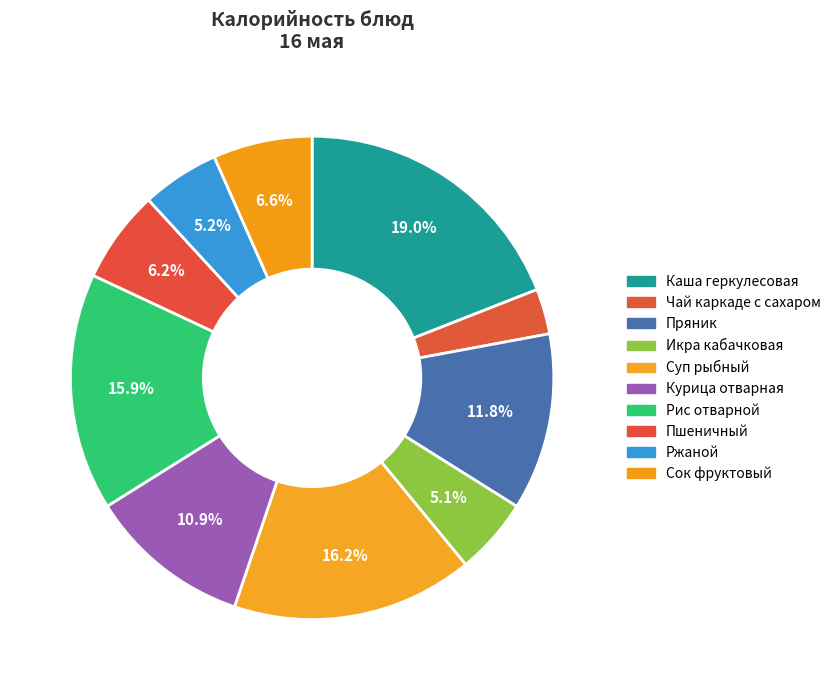

To the nearest percent, what portion does Ржаной represent?

5%